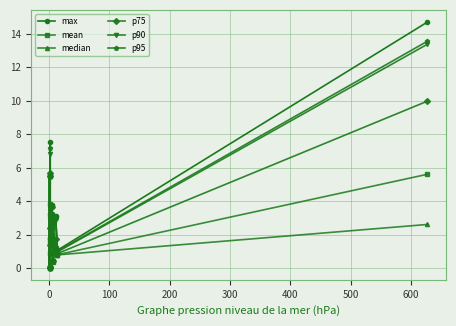

What is the sum of all p75 values?

42.1